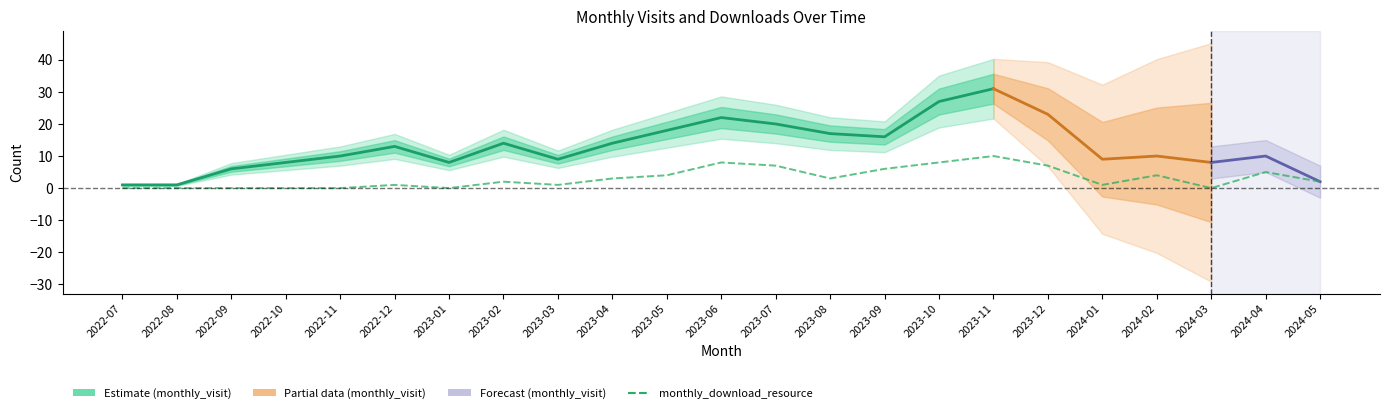

Is it true that the value at 2022-11 is 0?

True